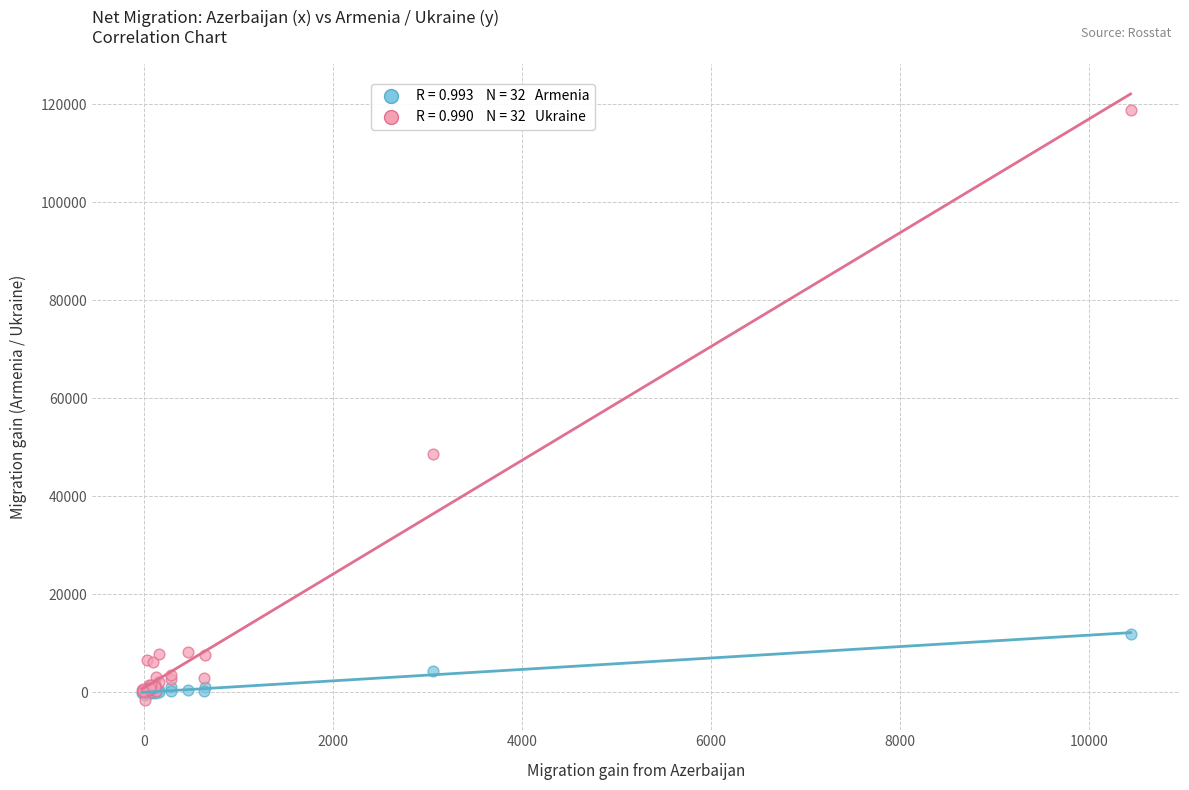

Across all series, what Y value is closest to 58648?

48578